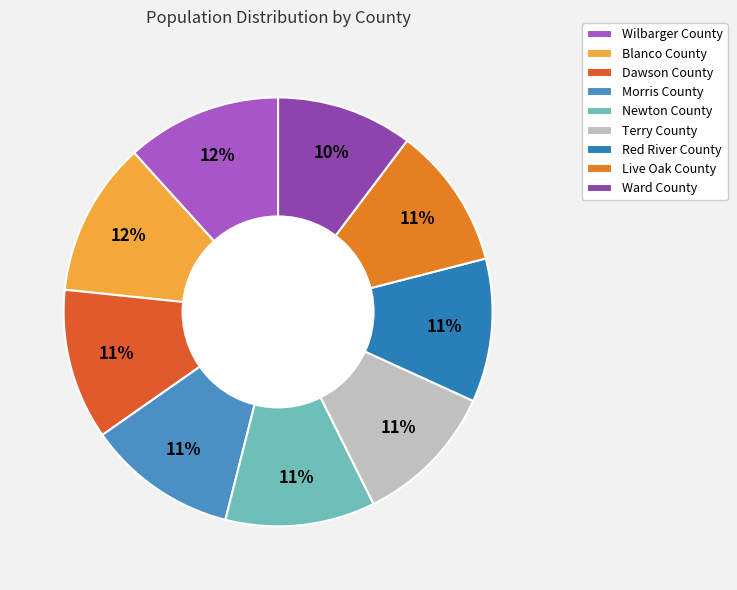

True or false: Dawson County accounts for 11% of the total.

True